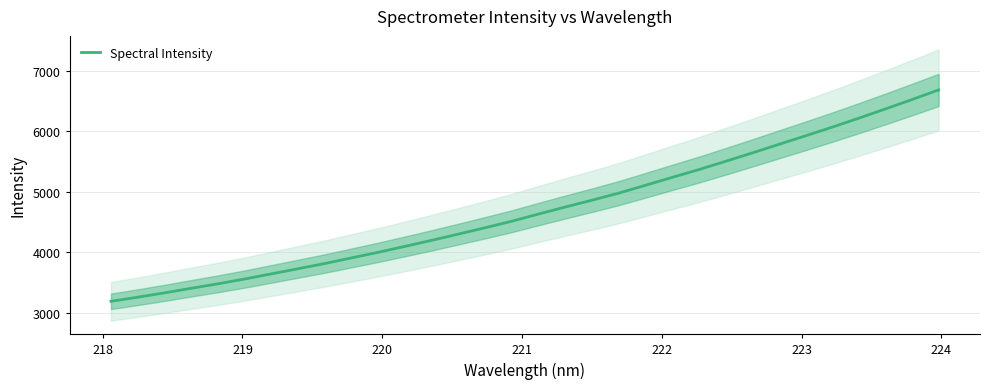

What is the highest value of the Spectral Intensity series?

6684.9